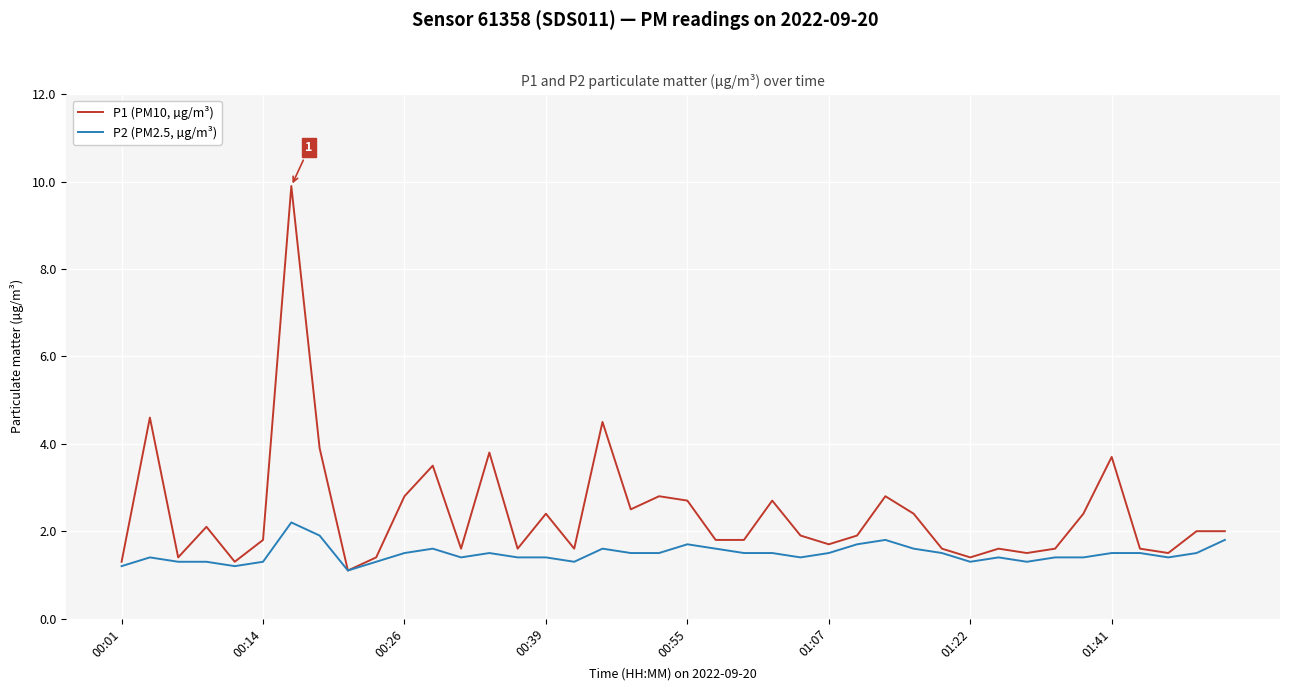

What is the difference between the second highest and second lowest values in the P1 (PM10, µg/m³) series?

3.3